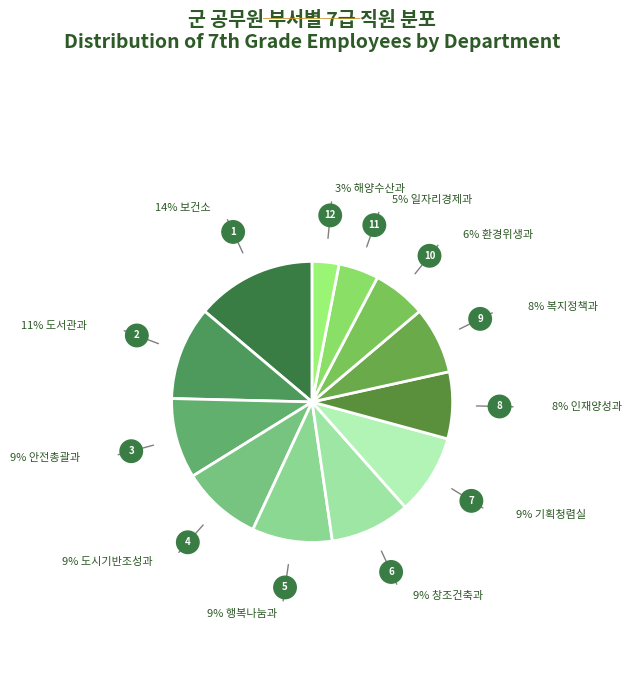

Which slice is the smallest?

해양수산과